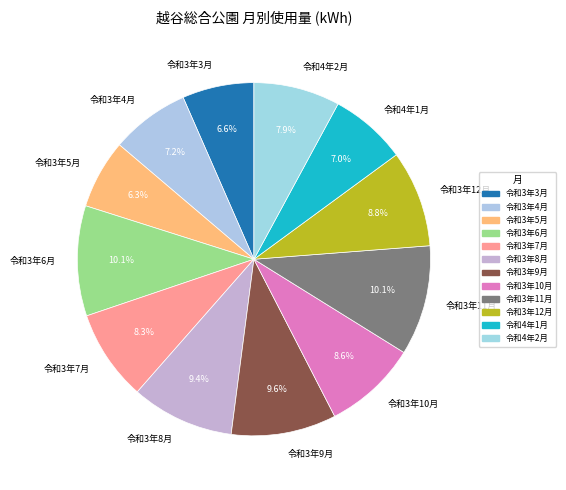

What percentage is the 令和3年4月 slice, to the nearest percent?

7%